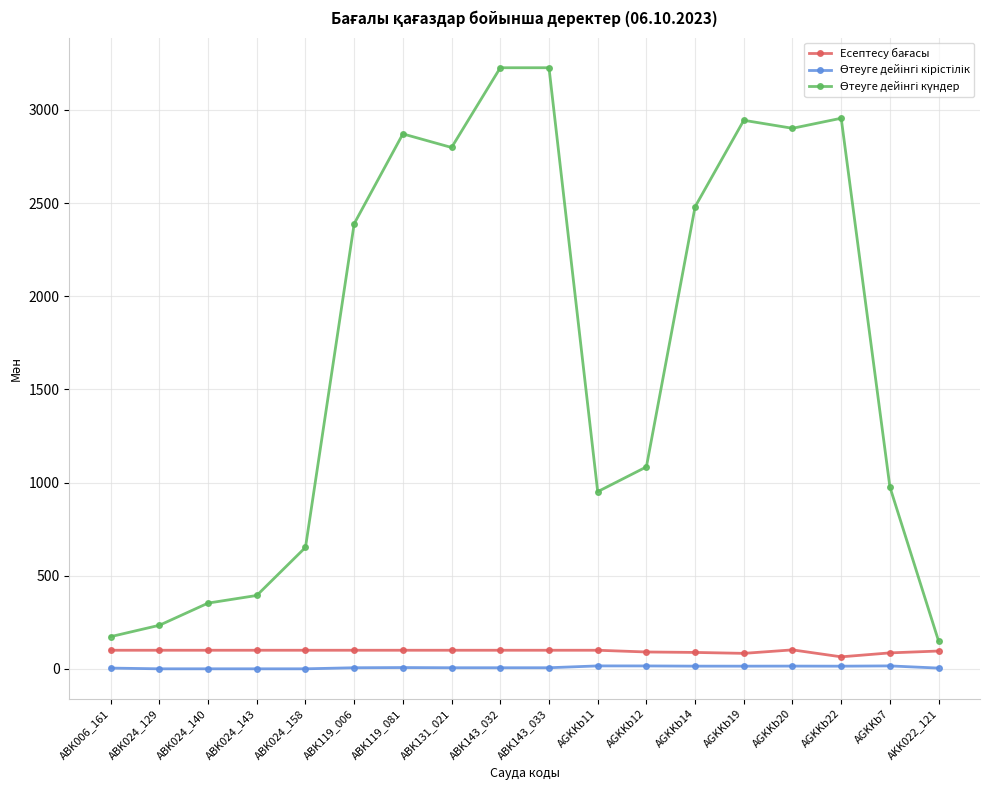

What is the maximum value shown in the chart?

3226.0